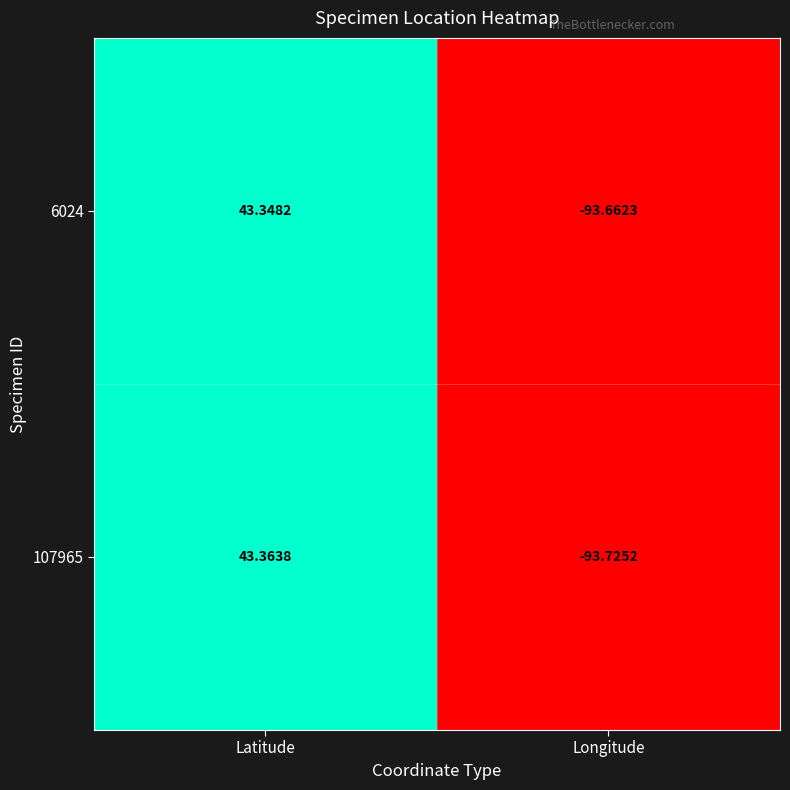

List the labels in order of 6024 value, largest first.

Latitude, Longitude